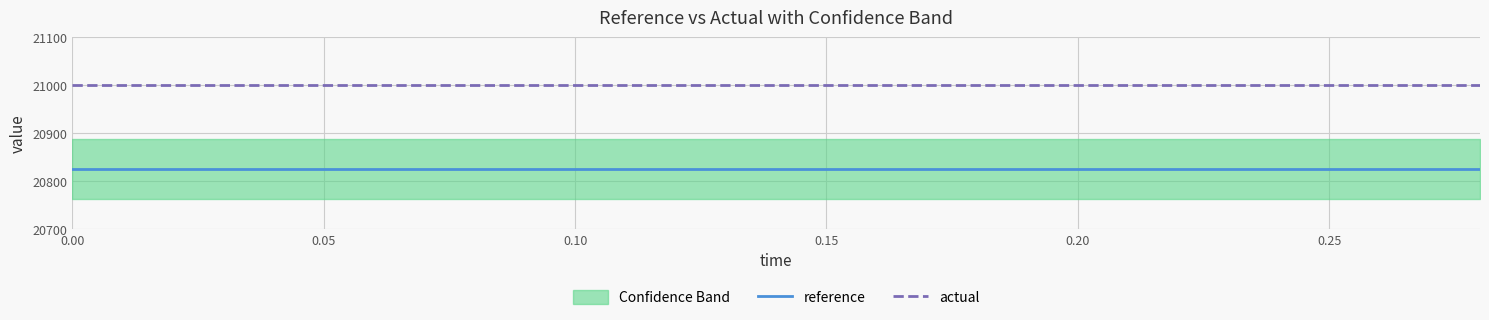

Reading right to left, extract all data points from this chart.

reference: 20825.7	20825.7	20825.7	20825.7	20825.7	20825.7	20825.7	20825.7	20825.7	20825.7	20825.7	20825.7	20825.7	20825.7	20825.7
actual: 21000.0	21000.0	21000.0	21000.0	21000.0	21000.0	21000.0	21000.0	21000.0	21000.0	21000.0	21000.0	21000.0	21000.0	21000.0